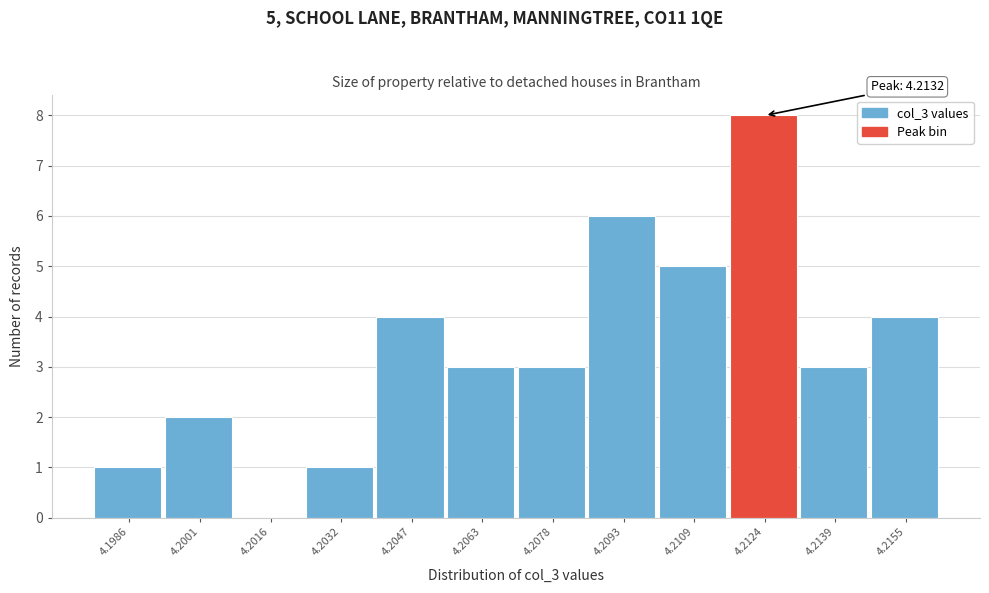

Reading right to left, what are all the values shown in this chart?

4.2155=4	4.2139=3	4.2124=8	4.2109=5	4.2093=6	4.2078=3	4.2063=3	4.2047=4	4.2032=1	4.2016=0	4.2001=2	4.1986=1